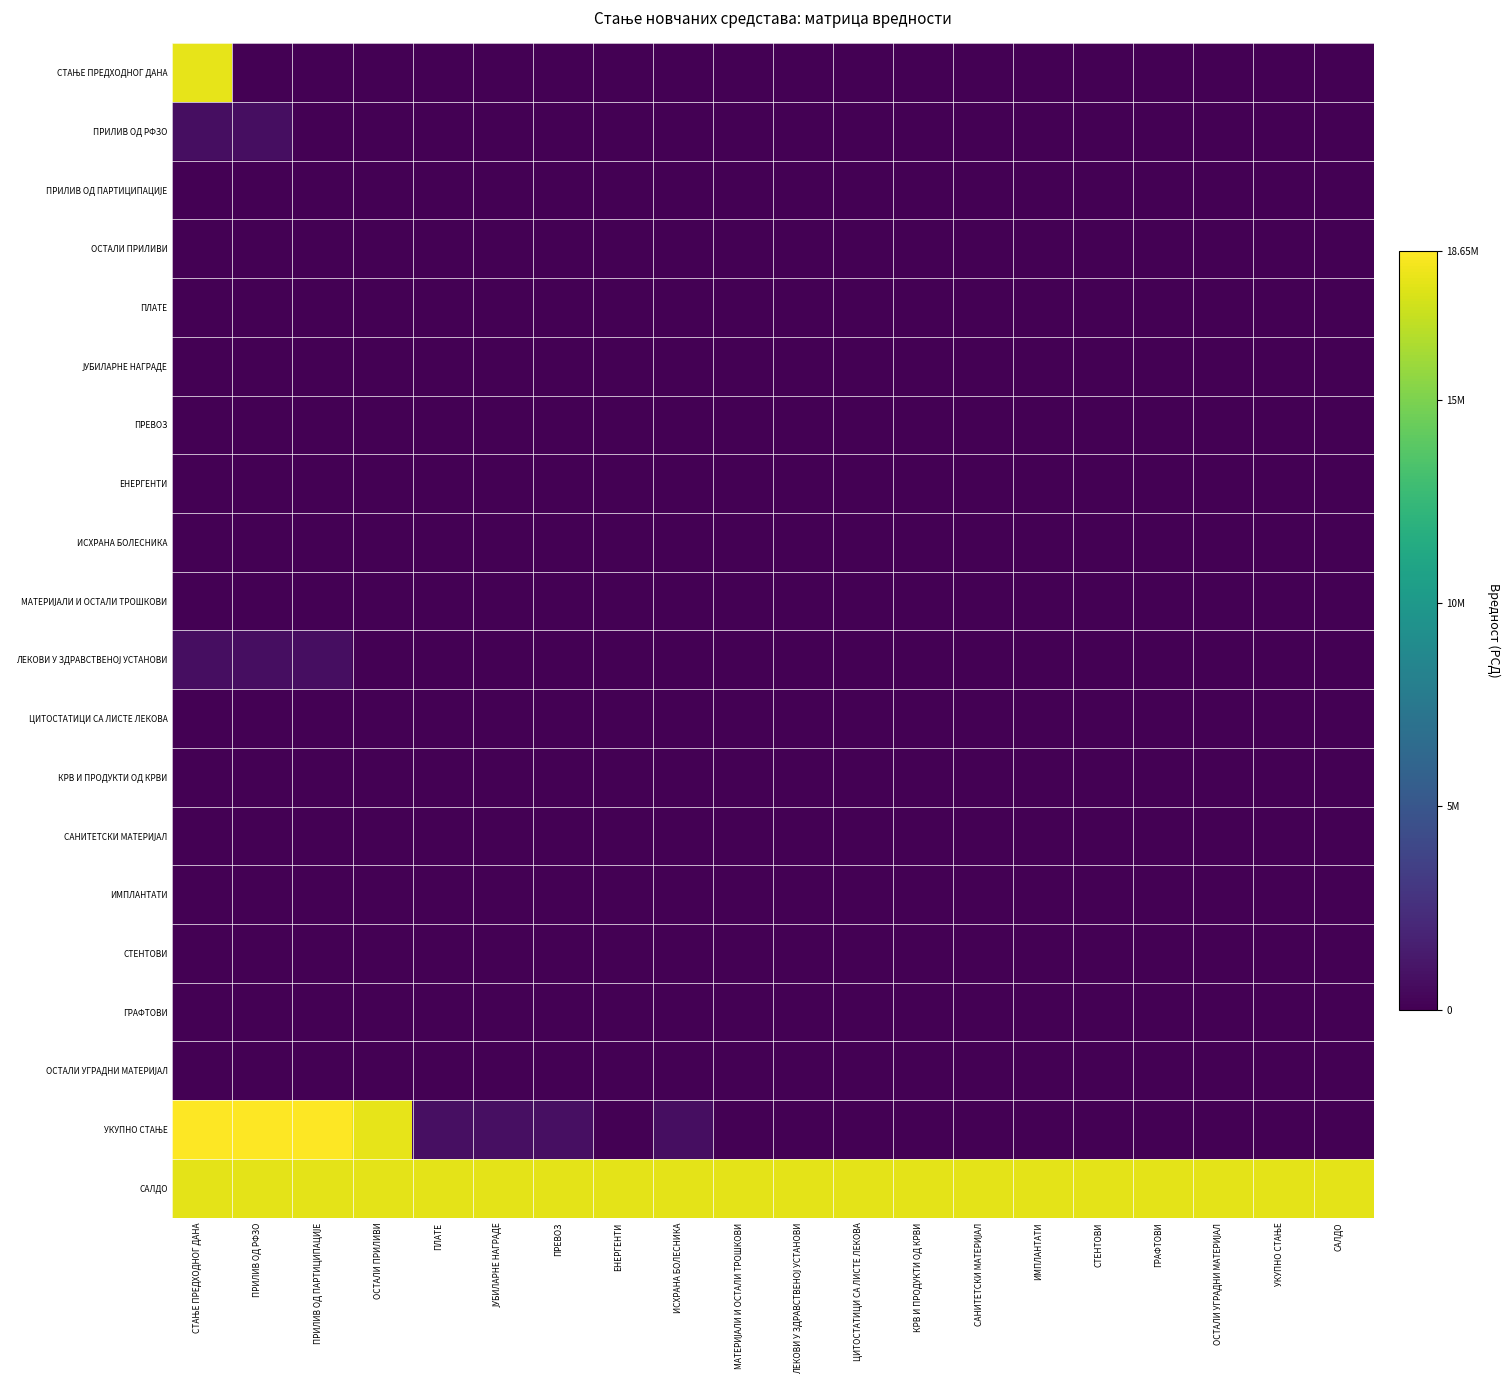

At how many categories does at least one series exceed 10134128?

20